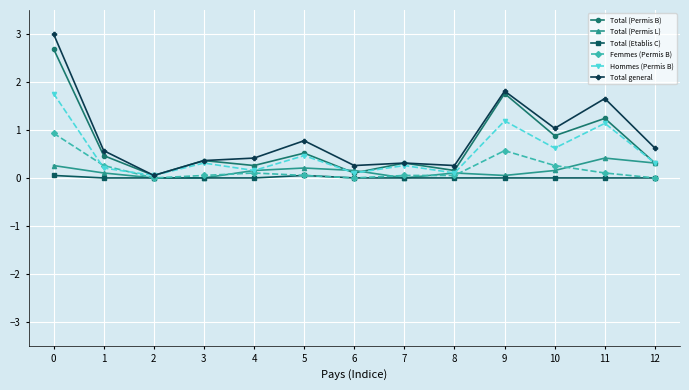

At how many categories does at least one series exceed 2?

1